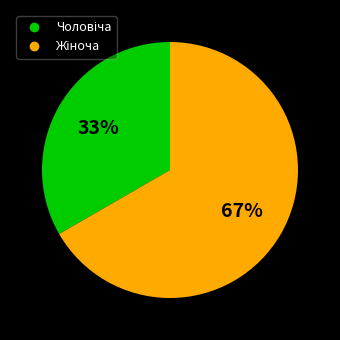

Does any single category account for the majority?

Yes